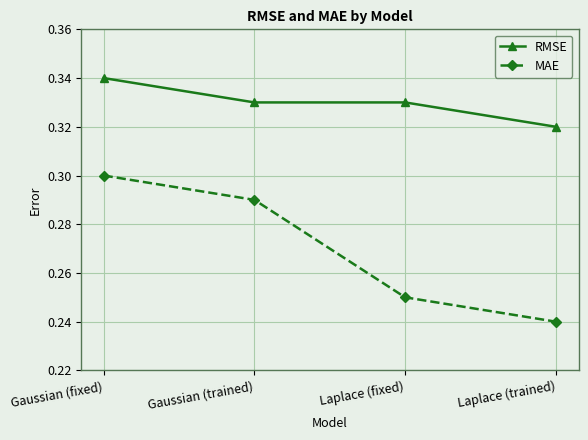

Rank the series by their maximum value, from lowest to highest.

MAE, RMSE